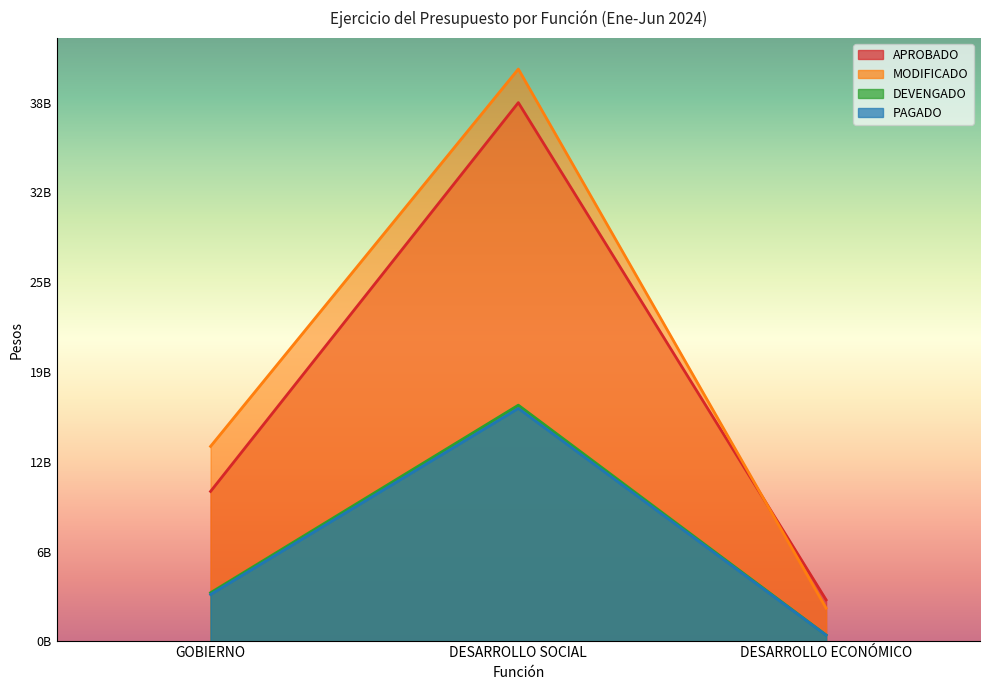

What position from the left is GOBIERNO?

1